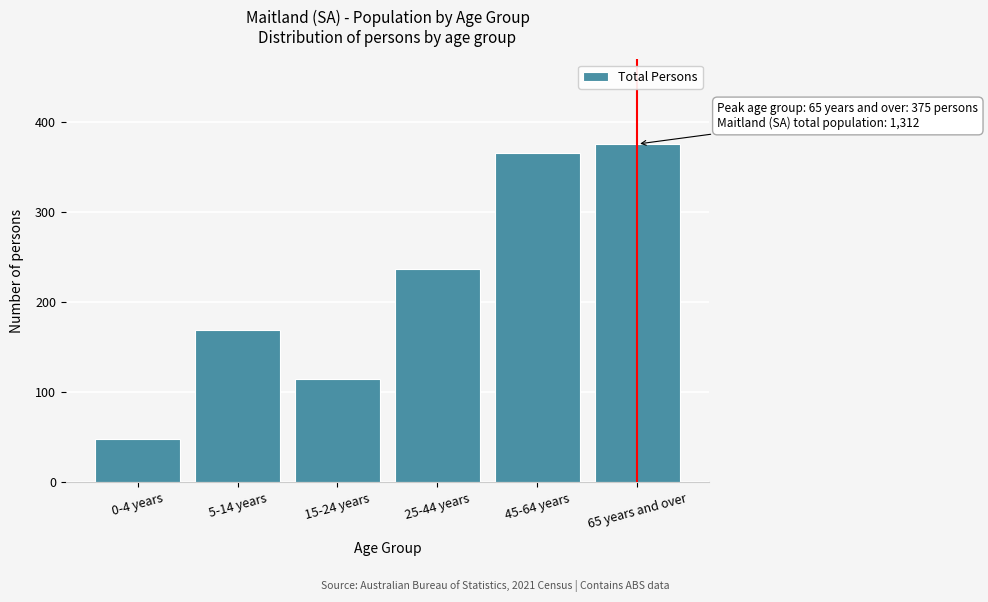

Reading right to left, what are all the values shown in this chart?

375	365	237	115	169	48